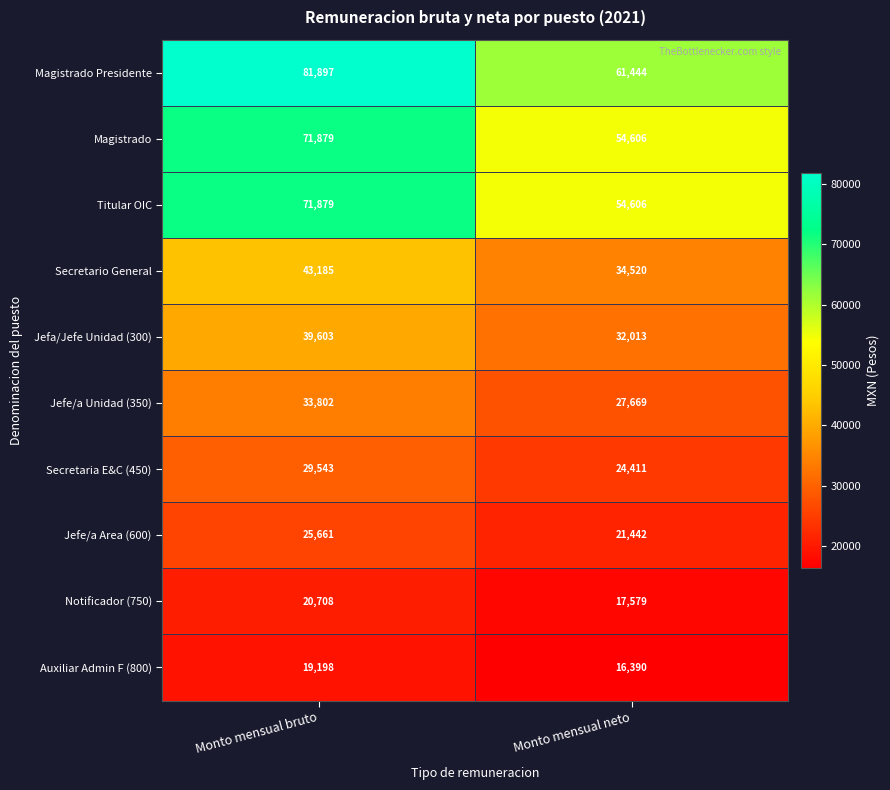

What is the greatest value displayed?

81897